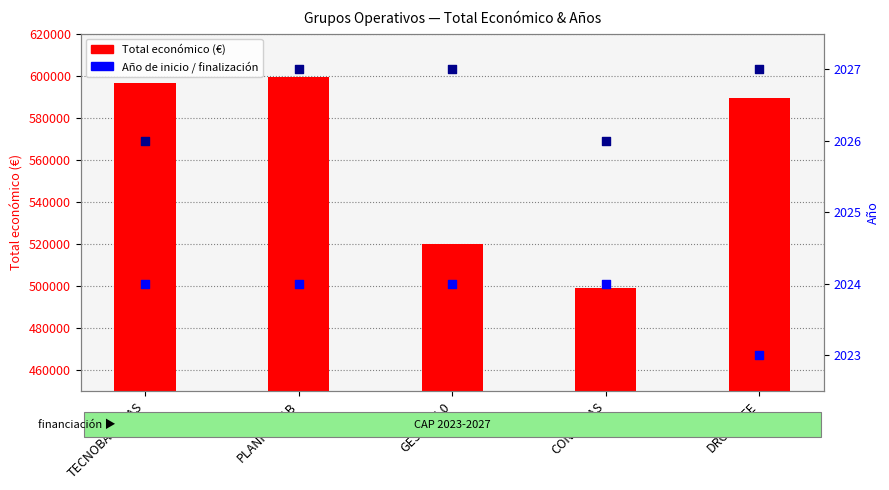

Which series has the largest total across all categories?

Total económico